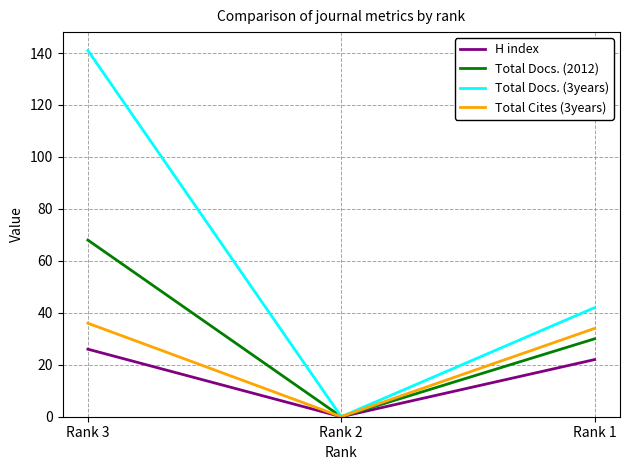

Rank the series by their average value, from lowest to highest.

H index, Total Cites (3years), Total Docs. (2012), Total Docs. (3years)